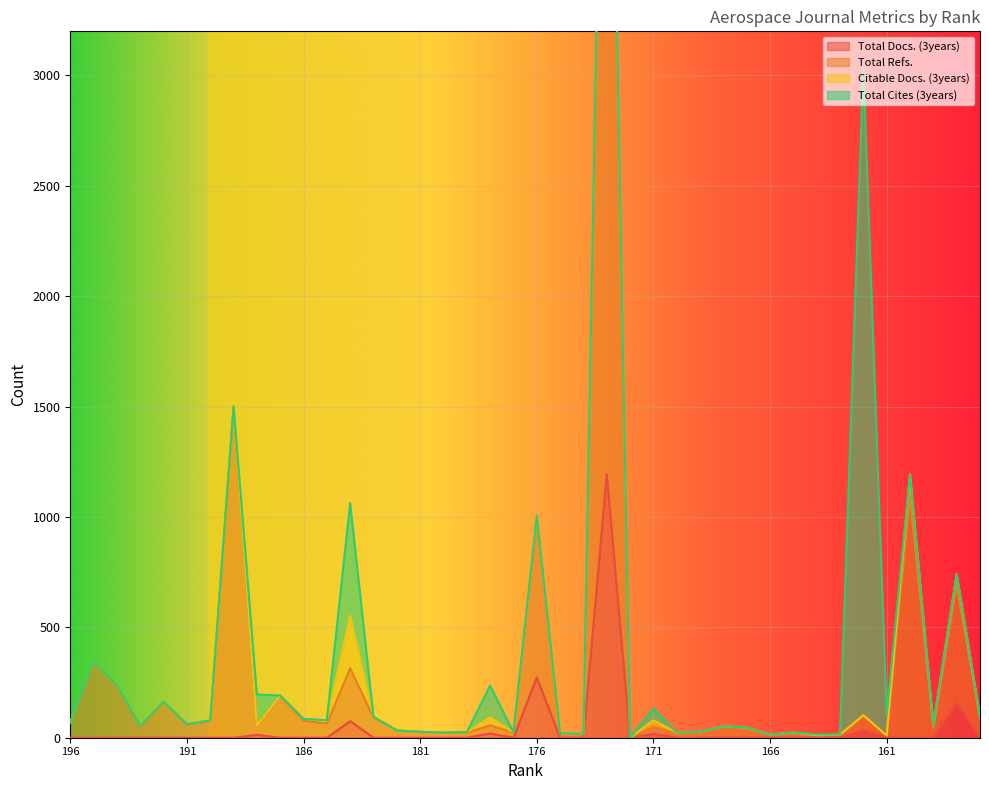

True or false: Total Refs. and Total Docs. (3years) intersect in this chart.

False